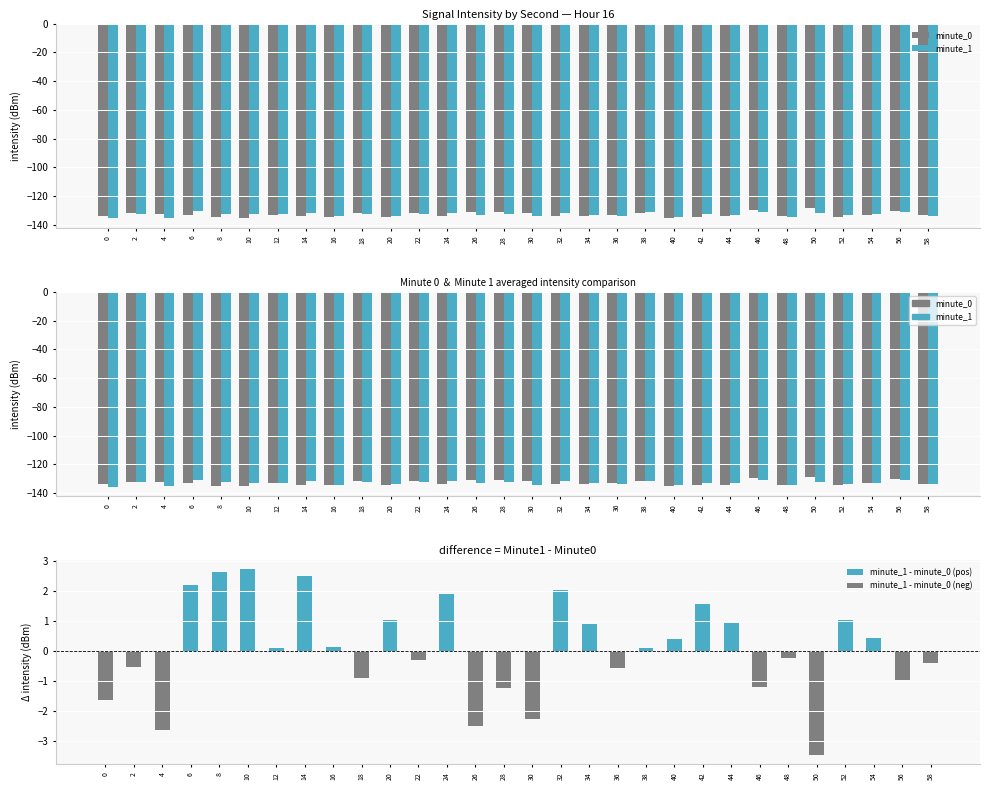

Are the bars grouped side by side (vs. stacked)?

Yes